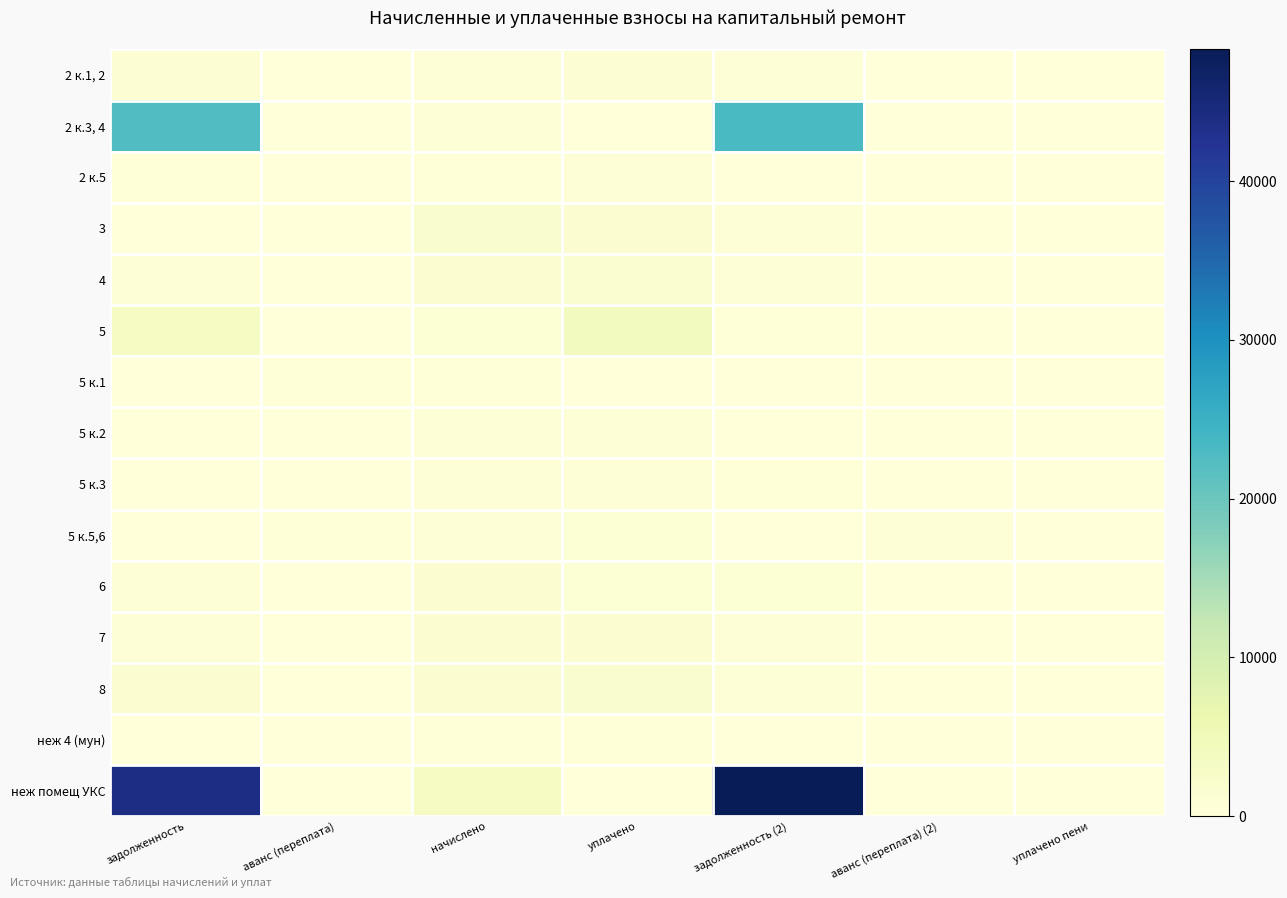

Reading left to right, extract all data points from this chart.

2 к.1, 2: задолженность=1125.6	аванс (переплата)=0.0	начислено=612.1	уплачено=1110.9	задолженность (2)=616.8	аванс (переплата) (2)=0.0	уплачено пени=14.7
2 к.3, 4: задолженность=22611.3	аванс (переплата)=0.0	начислено=634.2	уплачено=0.0	задолженность (2)=23245.4	аванс (переплата) (2)=0.0	уплачено пени=0.0
2 к.5: задолженность=315.7	аванс (переплата)=0.0	начислено=339.1	уплачено=620.9	задолженность (2)=0.0	аванс (переплата) (2)=0.0	уплачено пени=34.4
3: задолженность=0.0	аванс (переплата)=0.0	начислено=1766.0	уплачено=1177.3	задолженность (2)=588.7	аванс (переплата) (2)=0.0	уплачено пени=0.0
4: задолженность=752.0	аванс (переплата)=0.0	начислено=1241.9	уплачено=1579.2	задолженность (2)=414.0	аванс (переплата) (2)=0.0	уплачено пени=2.6
5: задолженность=3330.5	аванс (переплата)=0.0	начислено=924.8	уплачено=3880.9	задолженность (2)=281.3	аванс (переплата) (2)=0.0	уплачено пени=120.2
5 к.1: задолженность=0.0	аванс (переплата)=314.6	начислено=266.4	уплачено=0.0	задолженность (2)=0.0	аванс (переплата) (2)=48.2	уплачено пени=0.0
5 к.2: задолженность=145.2	аванс (переплата)=0.0	начислено=480.0	уплачено=625.2	задолженность (2)=0.0	аванс (переплата) (2)=0.0	уплачено пени=0.0
5 к.3: задолженность=175.8	аванс (переплата)=0.0	начислено=581.3	уплачено=563.4	задолженность (2)=193.8	аванс (переплата) (2)=0.0	уплачено пени=0.0
5 к.5,6: задолженность=0.0	аванс (переплата)=287.0	начислено=583.5	уплачено=770.0	задолженность (2)=0.0	аванс (переплата) (2)=473.4	уплачено пени=0.0
6: задолженность=405.8	аванс (переплата)=0.0	начислено=1325.6	уплачено=847.9	задолженность (2)=885.6	аванс (переплата) (2)=0.0	уплачено пени=0.0
7: задолженность=392.9	аванс (переплата)=0.0	начислено=1294.8	уплачено=1255.0	задолженность (2)=431.3	аванс (переплата) (2)=0.0	уплачено пени=1.5
8: задолженность=1192.1	аванс (переплата)=0.0	начислено=1312.4	уплачено=2065.7	задолженность (2)=437.5	аванс (переплата) (2)=0.0	уплачено пени=7.3
неж 4 (мун): задолженность=0.0	аванс (переплата)=0.0	начислено=317.1	уплачено=211.4	задолженность (2)=105.7	аванс (переплата) (2)=0.0	уплачено пени=0.0
неж помещ УКС: задолженность=43831.3	аванс (переплата)=0.0	начислено=3247.9	уплачено=0.0	задолженность (2)=48278.9	аванс (переплата) (2)=0.0	уплачено пени=0.0